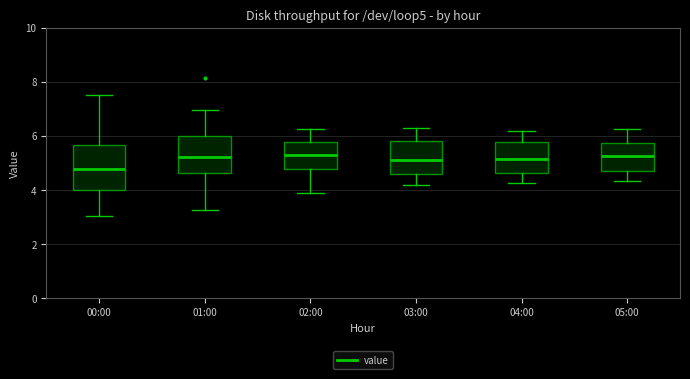

Reading left to right, read every box against the y-axis: the position of its median line, the range the box covers, and the ends of its whiskers. The values are not printed on the chart, so give them approximately, as read against the axis.

00:00: median 4.8, box 4.0 to 5.6, whiskers 3.0 to 7.6
01:00: median 5.2, box 4.6 to 6.0, whiskers 3.2 to 7.0
02:00: median 5.4, box 4.8 to 5.8, whiskers 3.8 to 6.2
03:00: median 5.2, box 4.6 to 5.8, whiskers 4.2 to 6.4
04:00: median 5.2, box 4.6 to 5.8, whiskers 4.2 to 6.2
05:00: median 5.2, box 4.8 to 5.8, whiskers 4.4 to 6.2